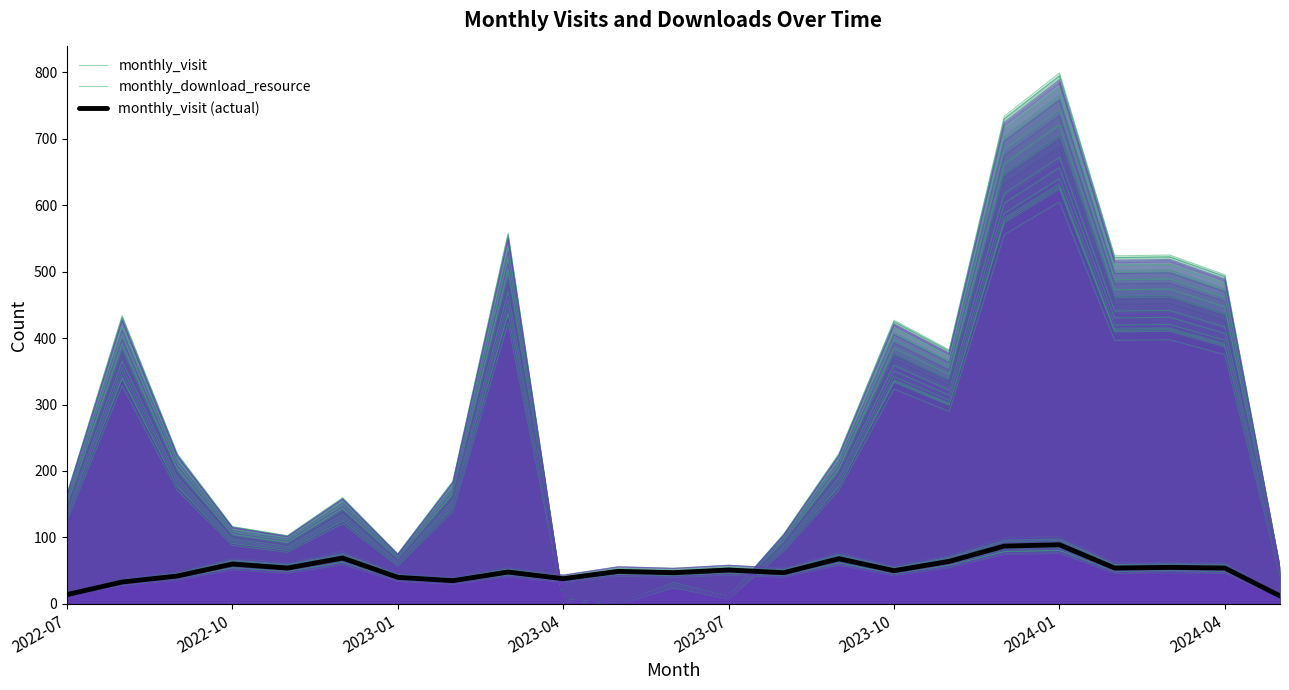

True or false: monthly_visit (actual) and monthly_visit intersect in this chart.

False